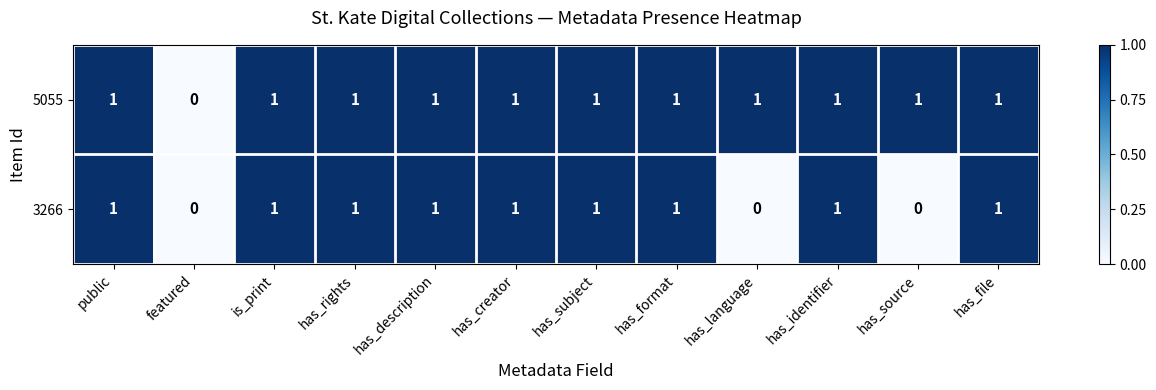

Count the 5055 values in the range 1 to 2.

11